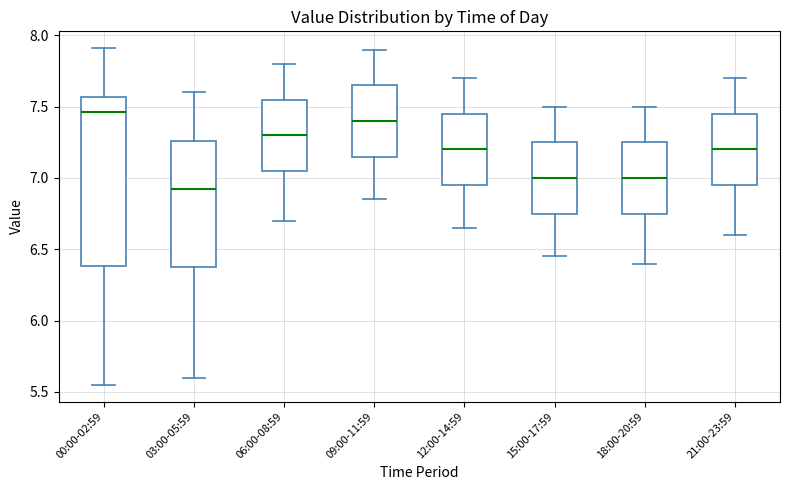

Where does the upper whisker of the box for 12:00-14:59 end on the y-axis? The values are not printed on the chart, so give them approximately, as read against the axis.

7.70